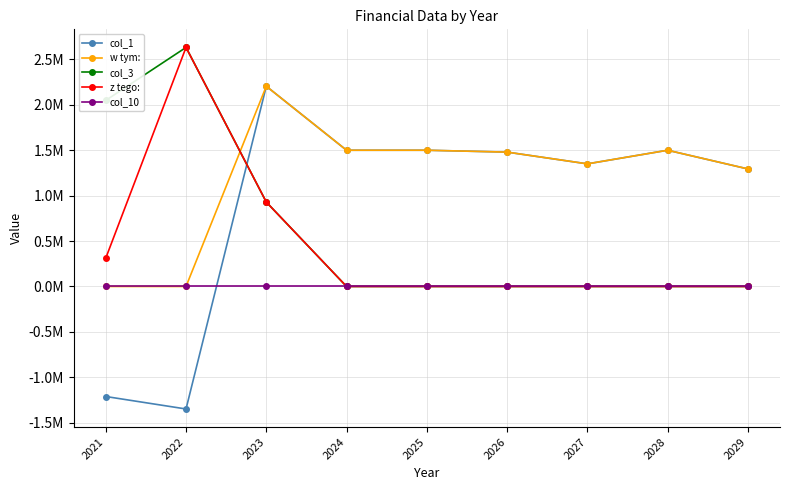

What is the difference between the highest and lowest values at 2027?

1350000.0